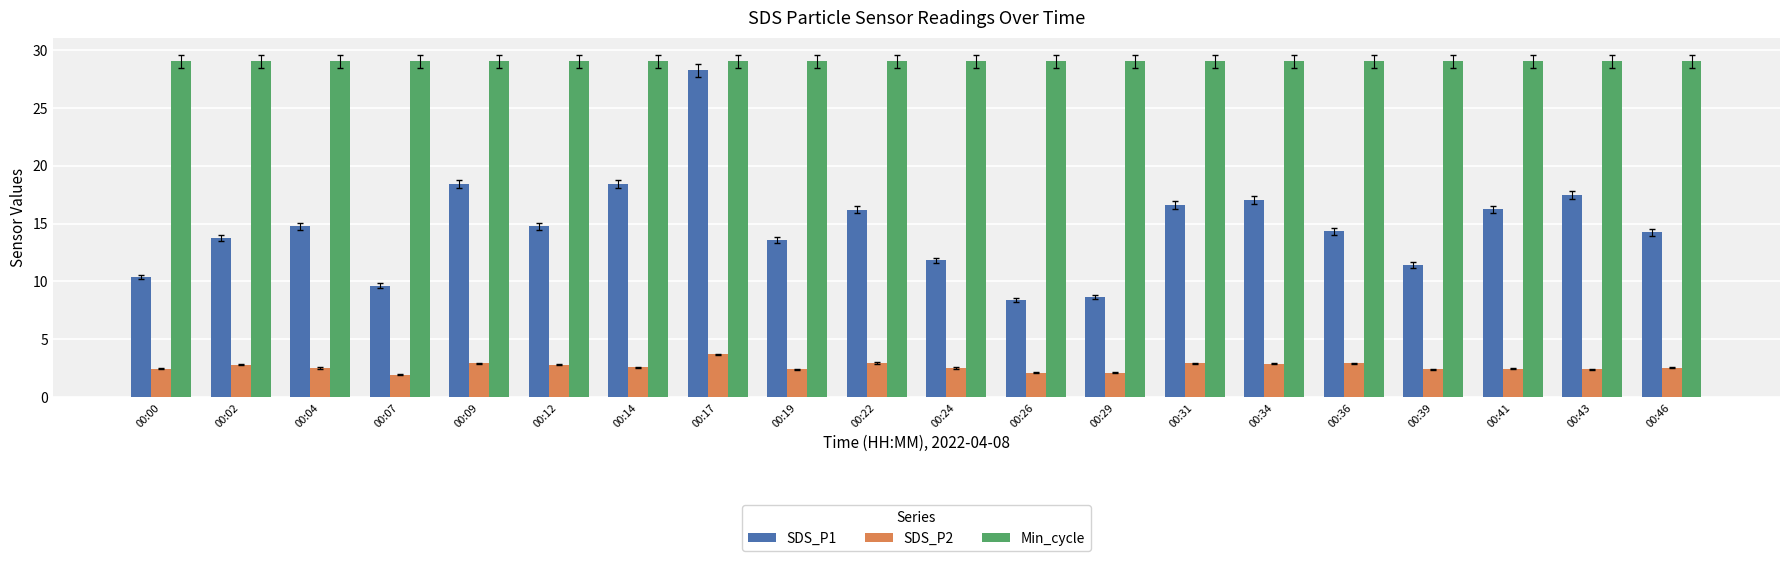

Count the number of data series in this chart.

3